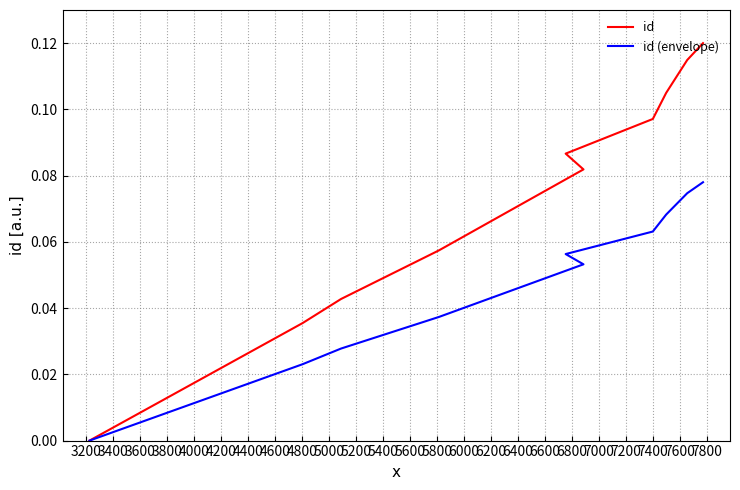

At how many categories does at least one series exceed 0?

9